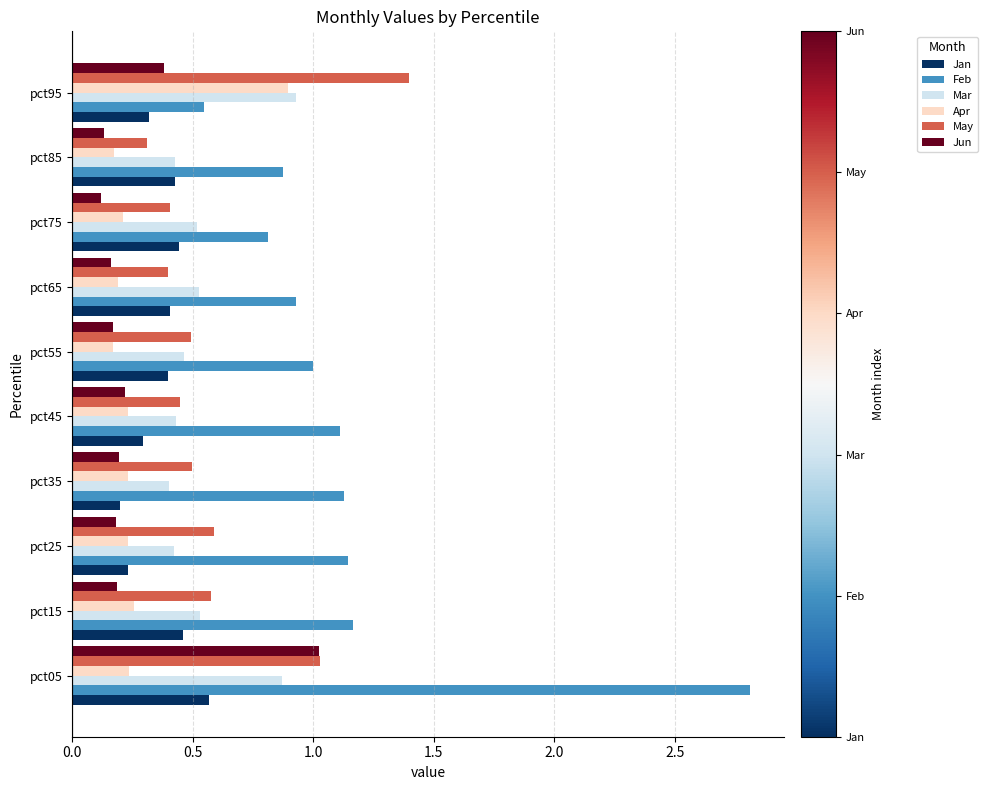

Which series has the largest range (max minus min)?

Feb